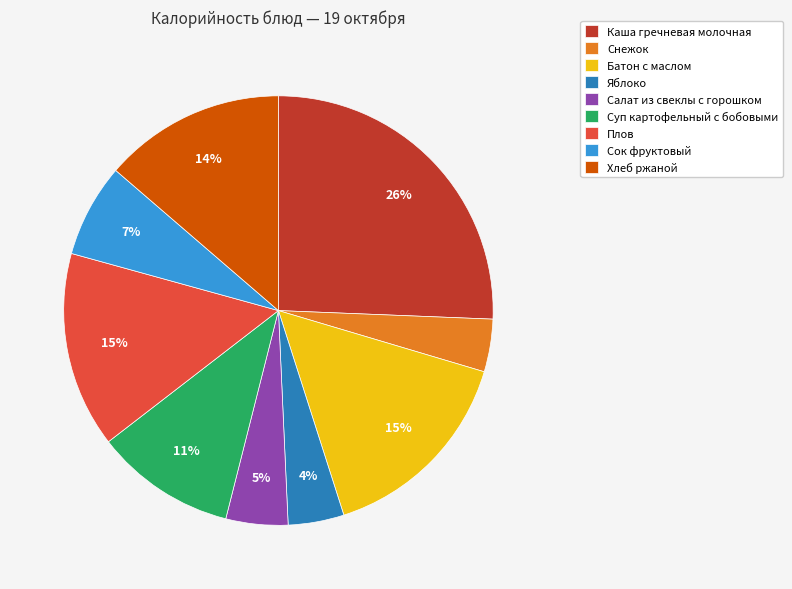

Is it true that Суп картофельный с бобовыми is 11% of the pie?

True